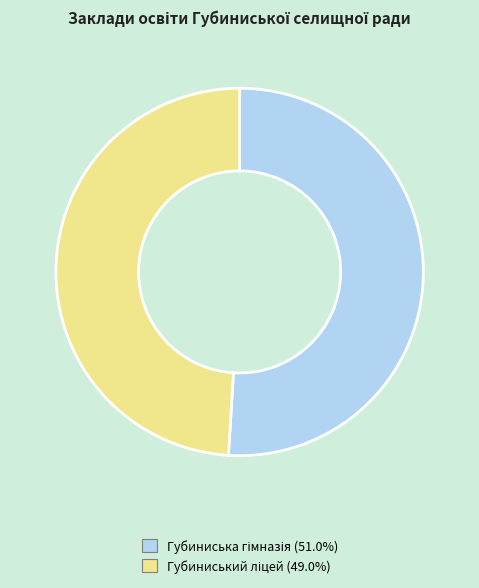

Does any single category account for the majority?

Yes